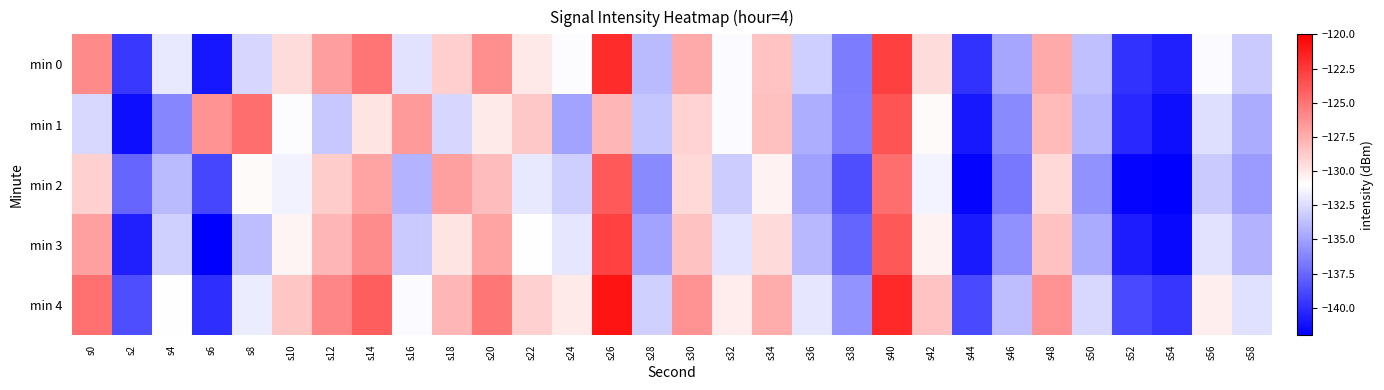

What is the total value across all series at s34?

-644.1